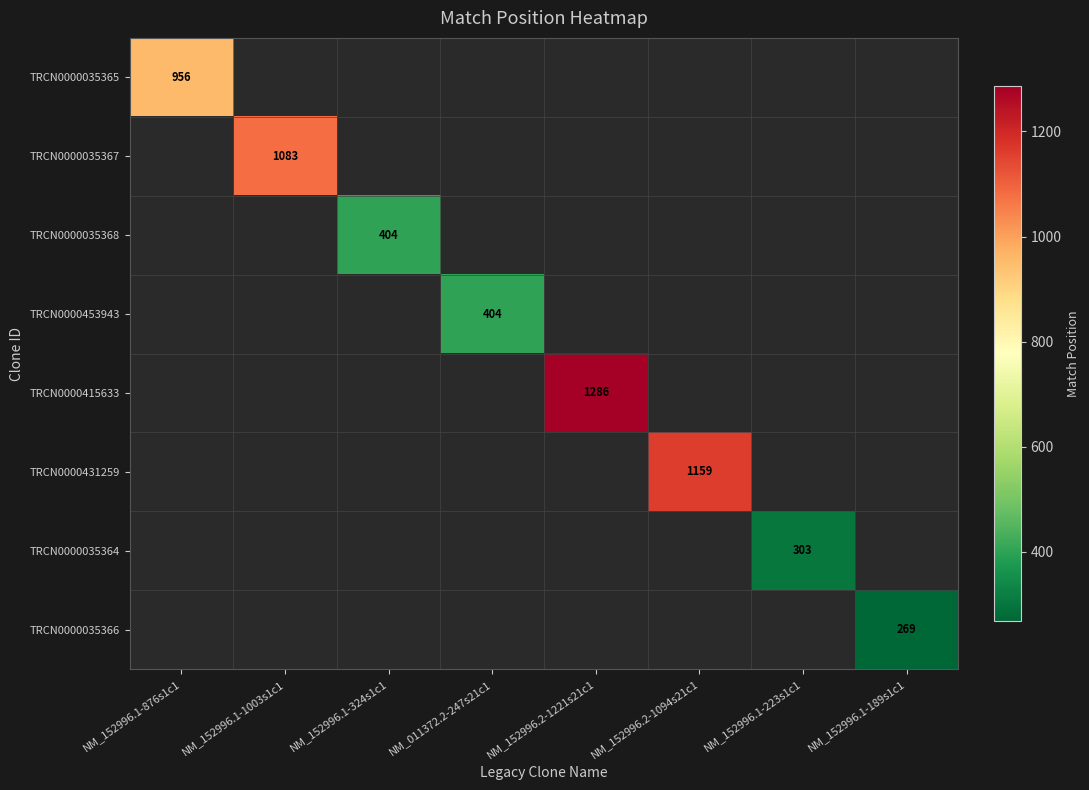

Is it true that TRCN0000035366 equals 269 at NM_152996.1-189s1c1?

True